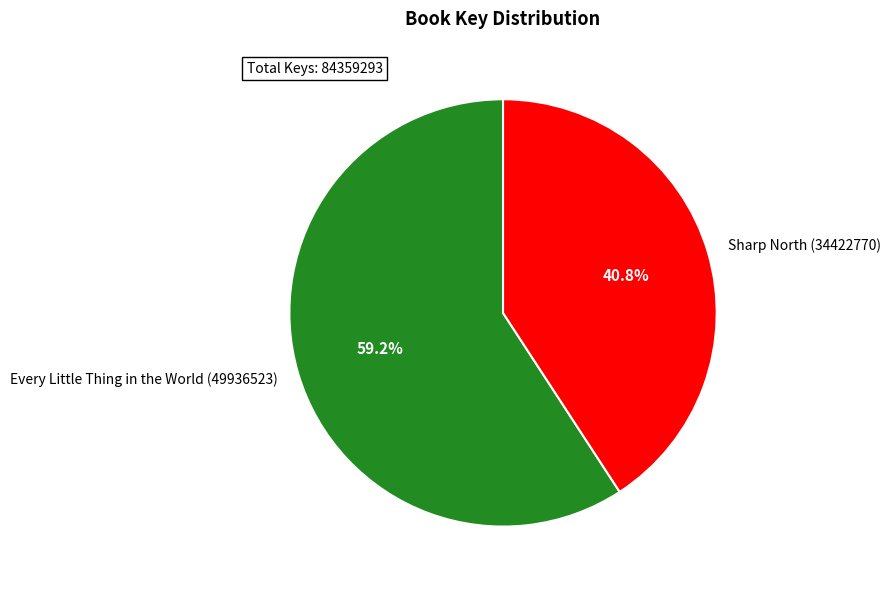

To the nearest percent, what is the combined percentage of Every Little Thing in the World (49936523) and Sharp North (34422770)?

100%